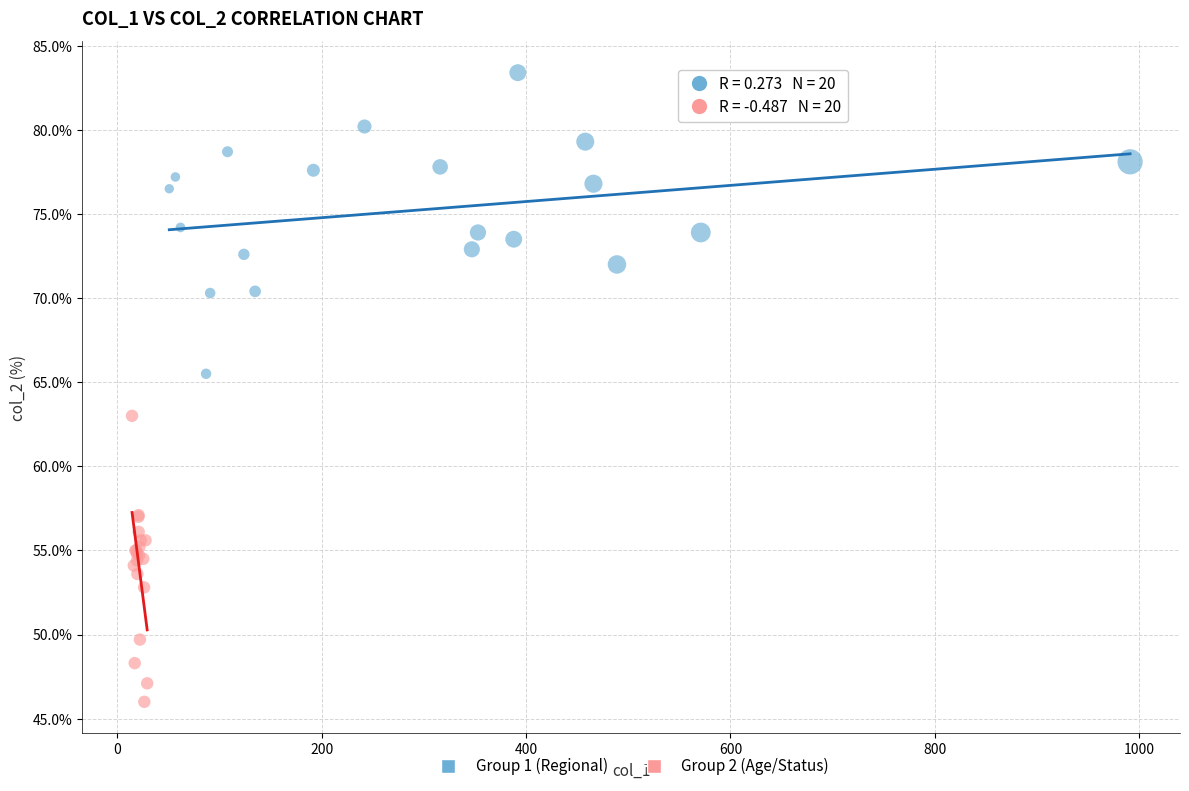

Which series reaches the maximum Y coordinate?

Group 1 (Regional)